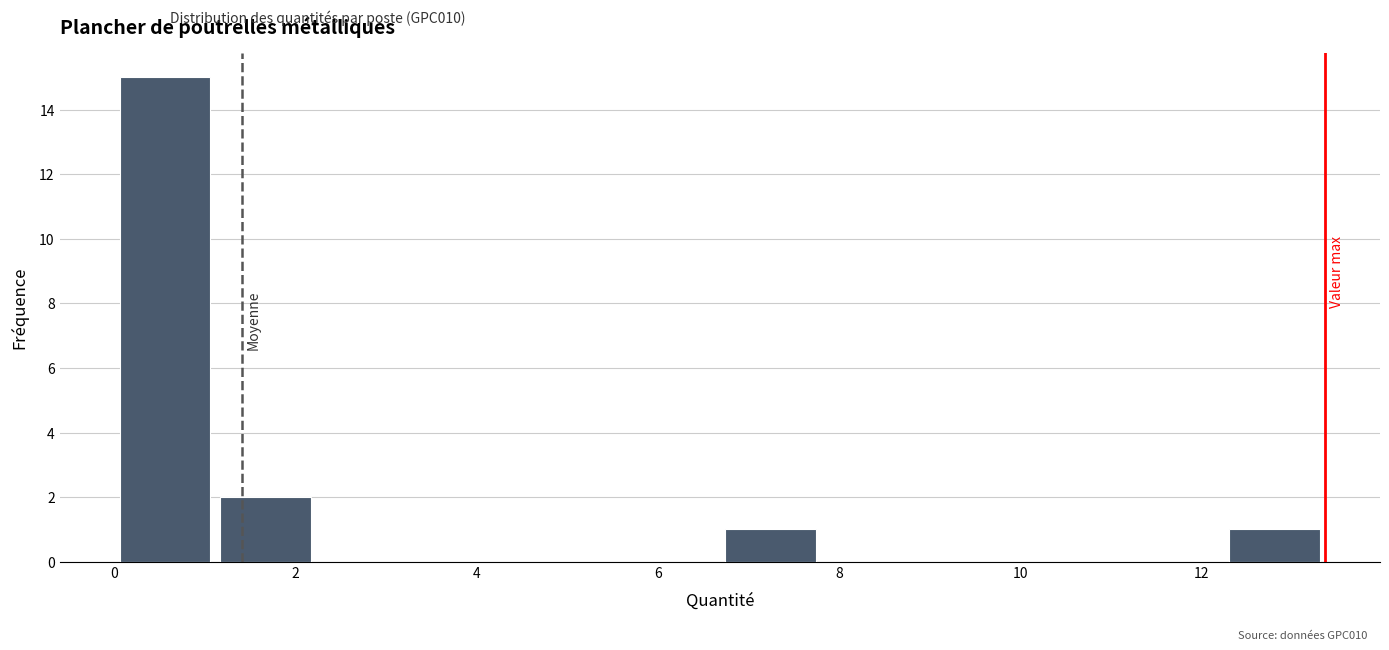

What is the height of the bar covering 12.2 to 13.4 on the x-axis? Neither the bar edges nor the heights are printed on the chart, so give them approximately, as read against the axes.

1